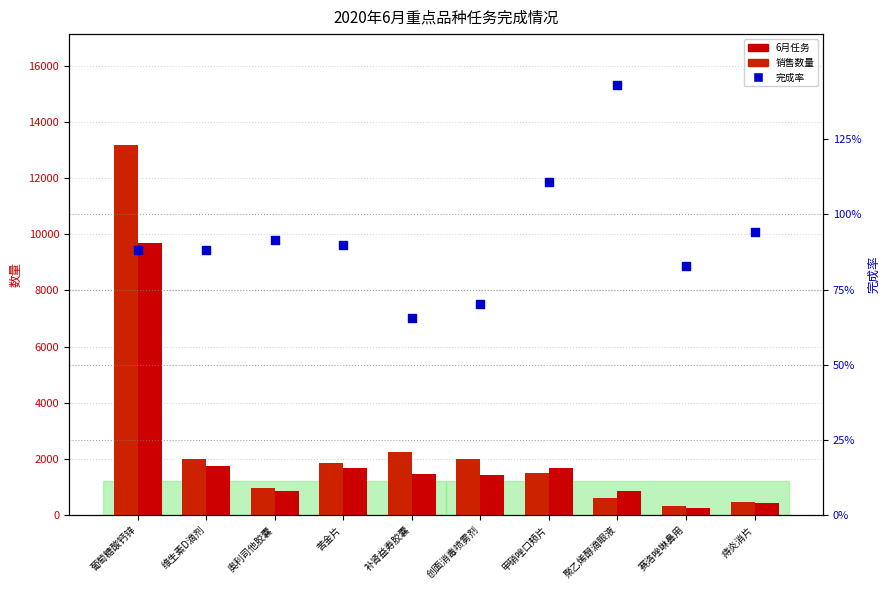

What are all the series names shown in the legend?

6月任务, 销售数量, 完成率